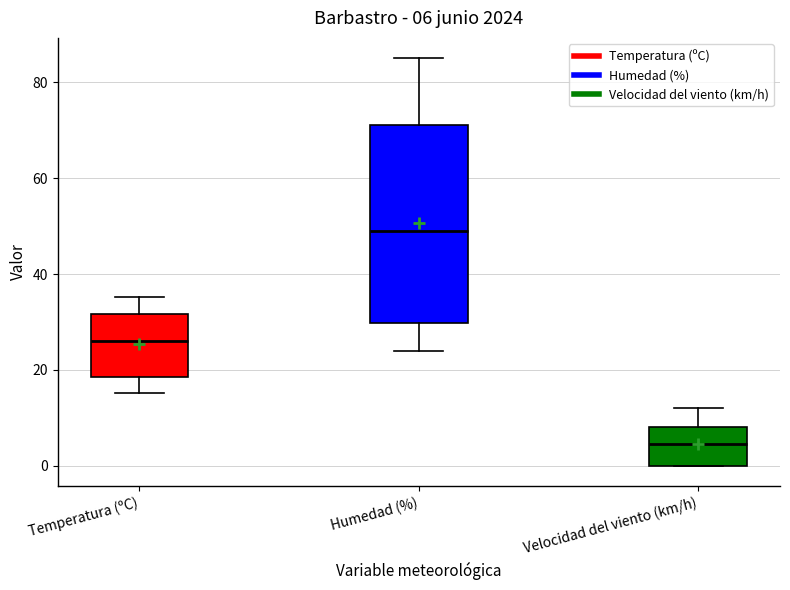

Comparing the boxes themselves (not the whiskers), which one is the tallest?

Humedad (%)